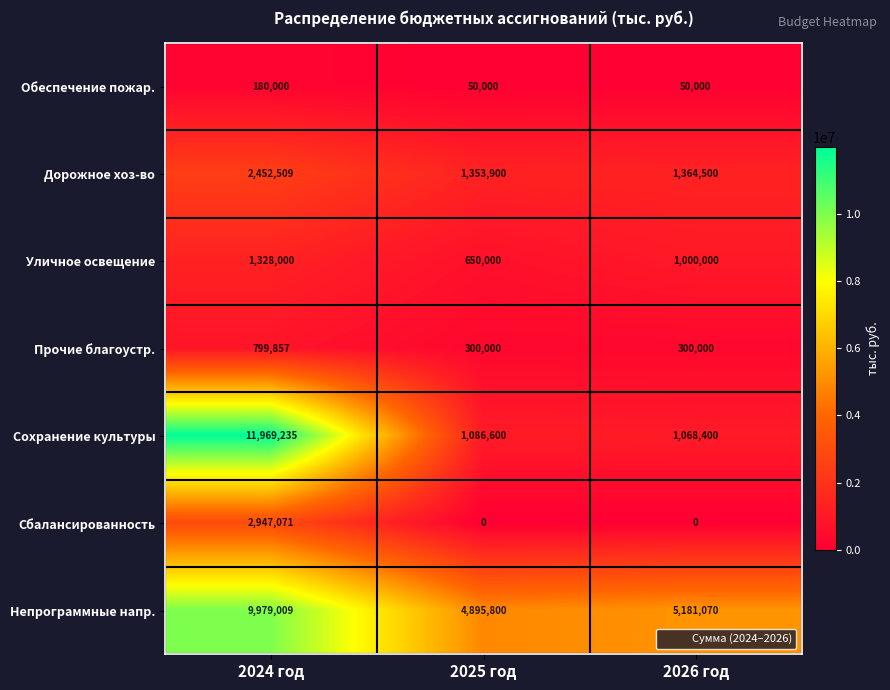

Which series has the largest range (max minus min)?

Сохранение культуры